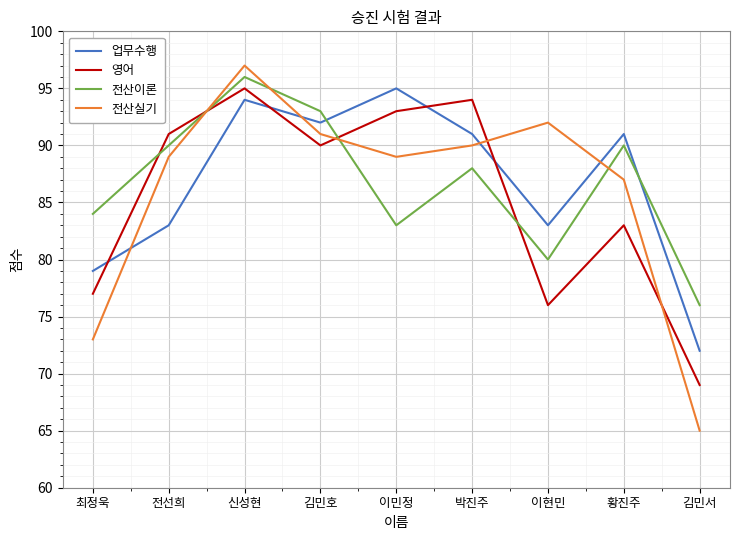

What are all the series names shown in the legend?

업무수행, 영어, 전산이론, 전산실기